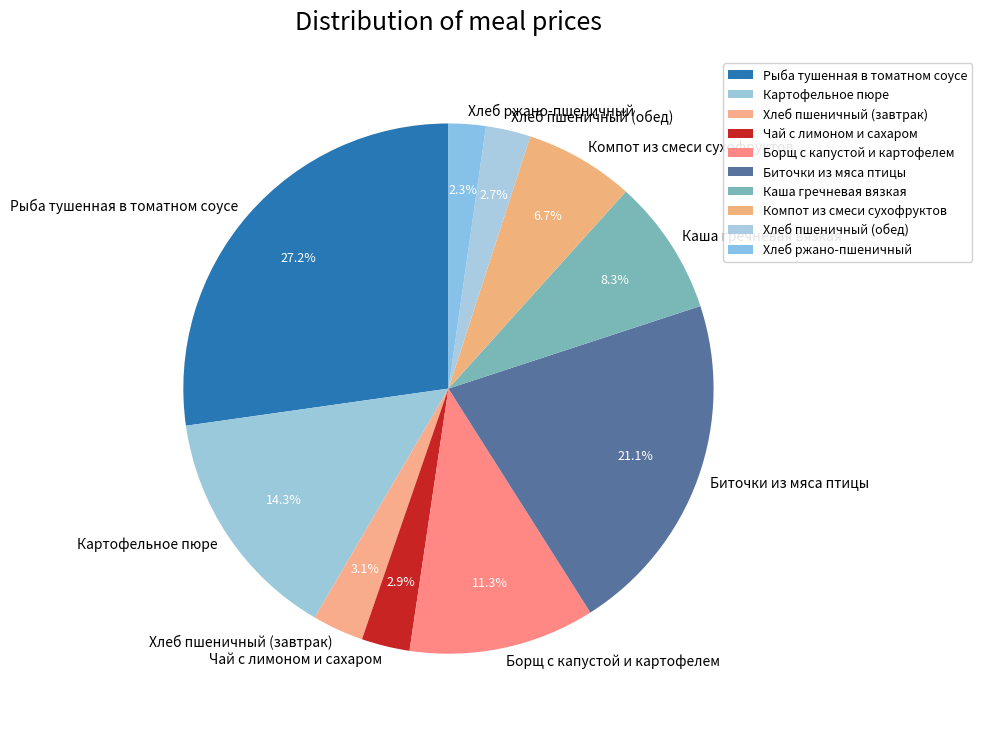

Combined, do Хлеб ржано-пшеничный and Картофельное пюре account for over 50%?

No